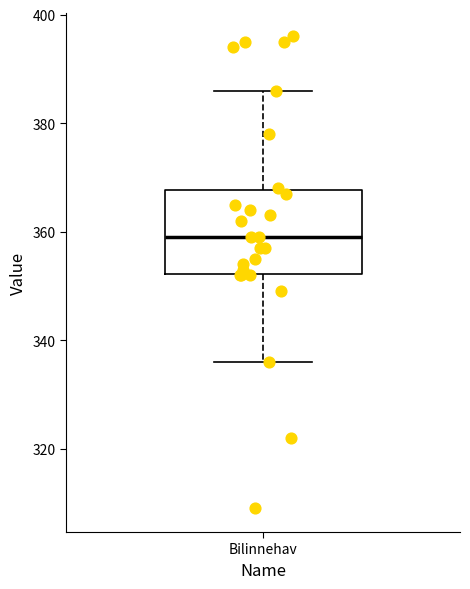

Read this box plot against the y-axis: the position of the median line, the range covered by the box, and the ends of both whiskers. The values are not printed on the chart, so give them approximately, as read against the axis.

median 360, box 352 to 368, whiskers 336 to 386